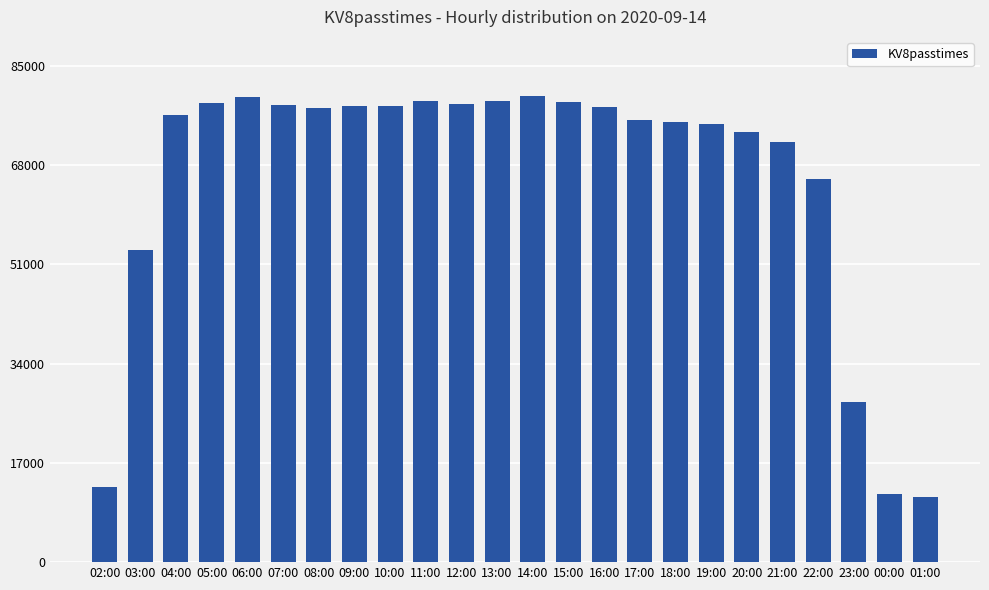

What is the approximate value at 05:00, to the nearest 100?

78700